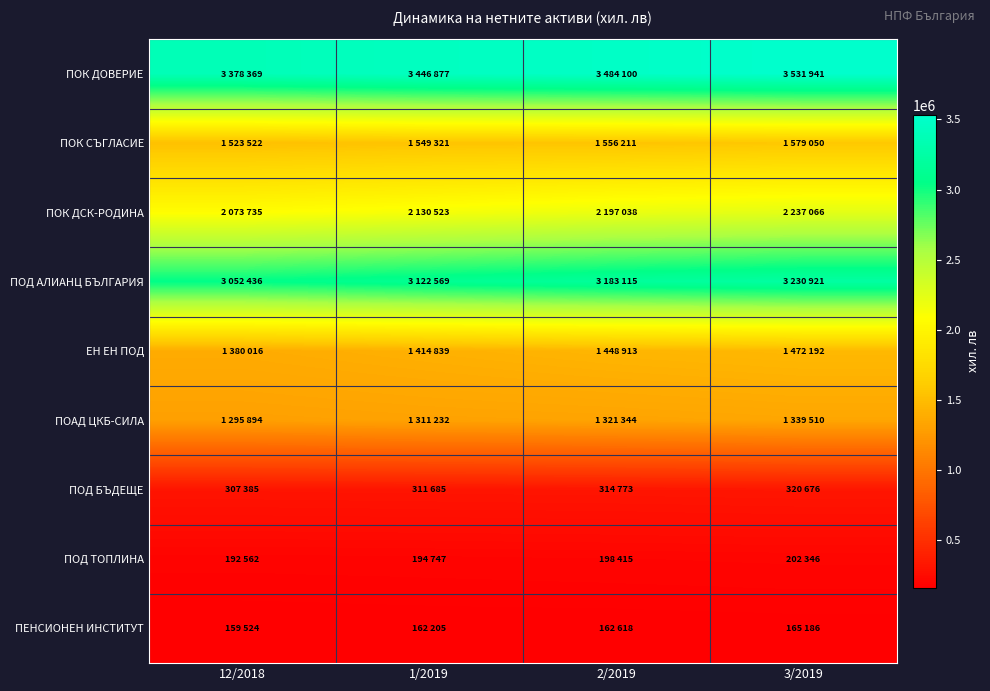

Rank the series at 1/2019 from highest to lowest value.

ПОК ДОВЕРИЕ, ПОД АЛИАНЦ БЪЛГАРИЯ, ПОК ДСК-РОДИНА, ПОК СЪГЛАСИЕ, ЕН ЕН ПОД, ПОАД ЦКБ-СИЛА, ПОД БЪДЕЩЕ, ПОД ТОПЛИНА, ПЕНСИОНЕН ИНСТИТУТ